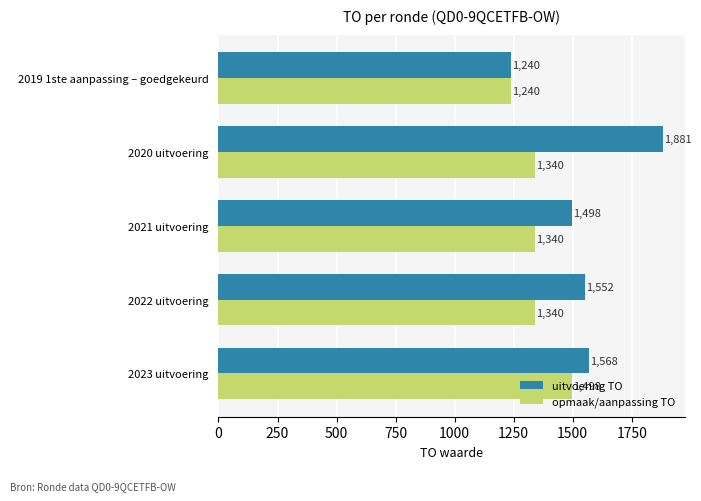

What is the greatest value displayed?

1881